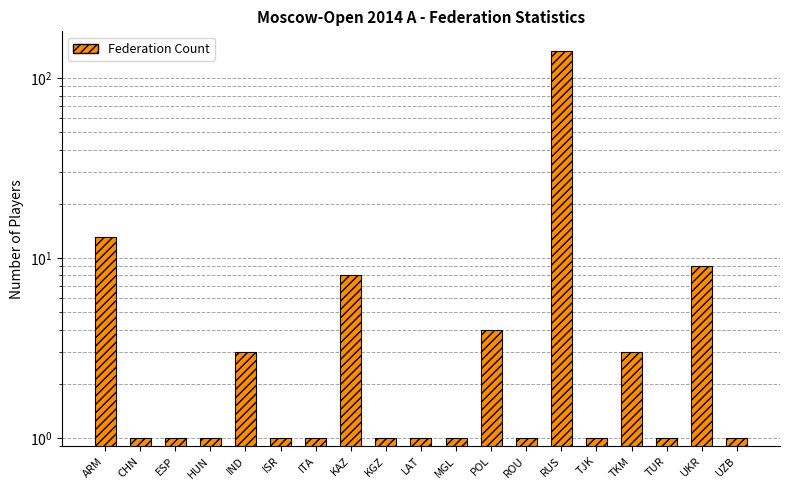

What is the difference between the second highest and second lowest values?

12